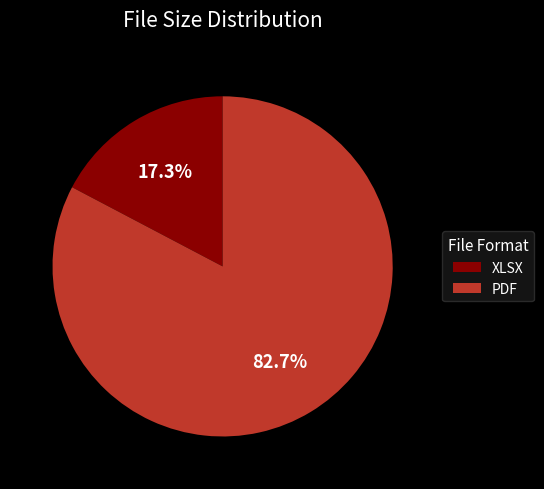

Between XLSX and PDF, which is larger?

PDF